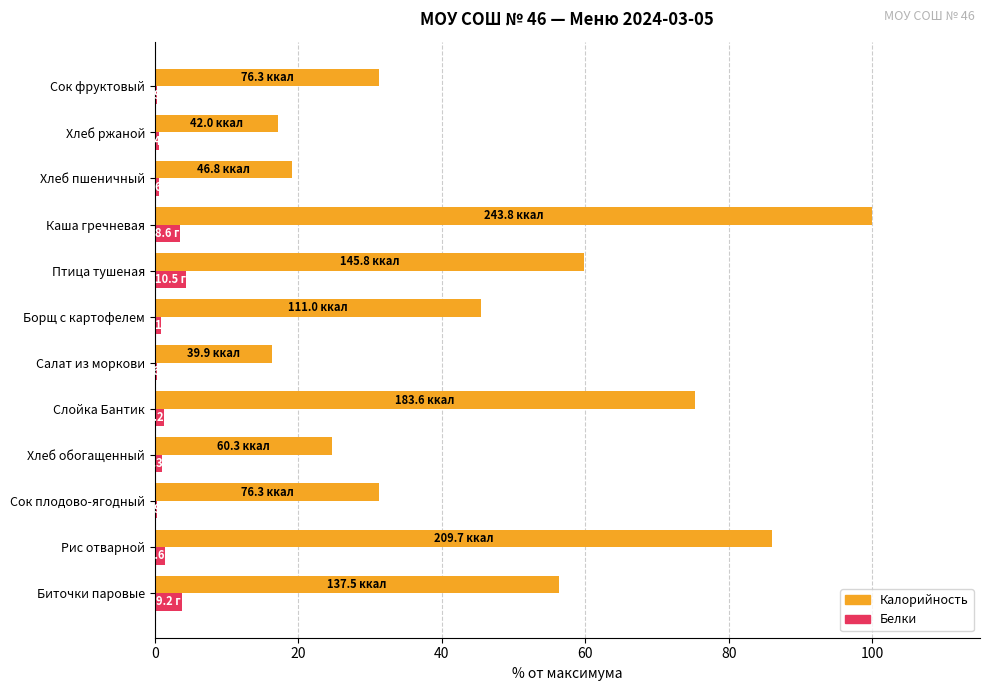

What is the sum of the Белки values at Каша гречневая and Птица тушеная?

7.8